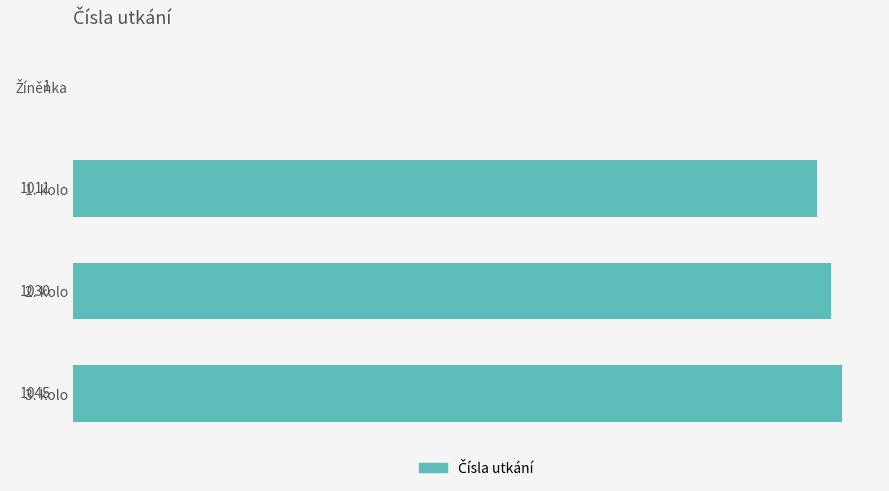

The value at 1. kolo is 1694. True or false?

False